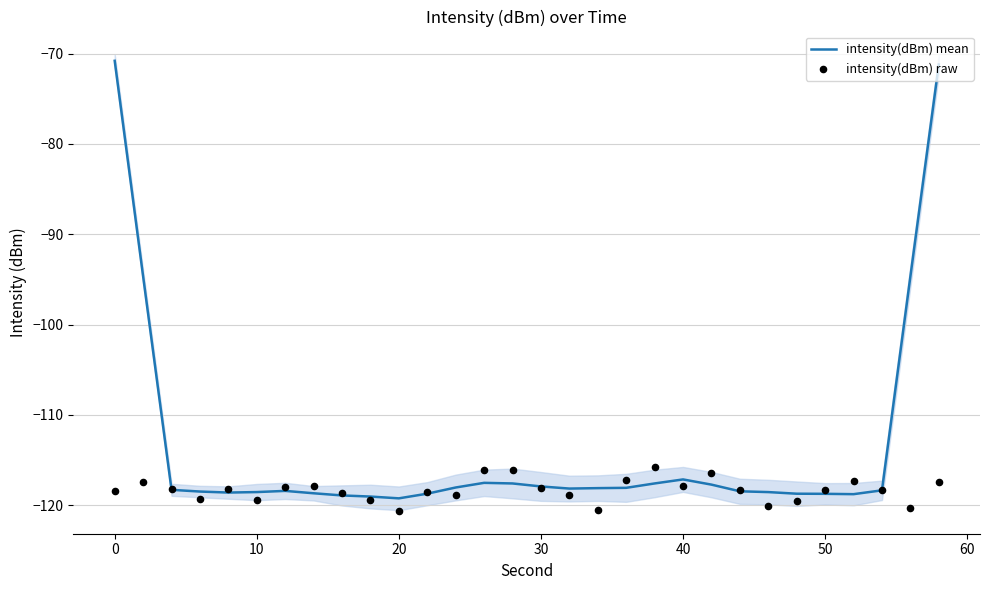

Which series has the largest Y range (max minus min)?

intensity(dBm) mean